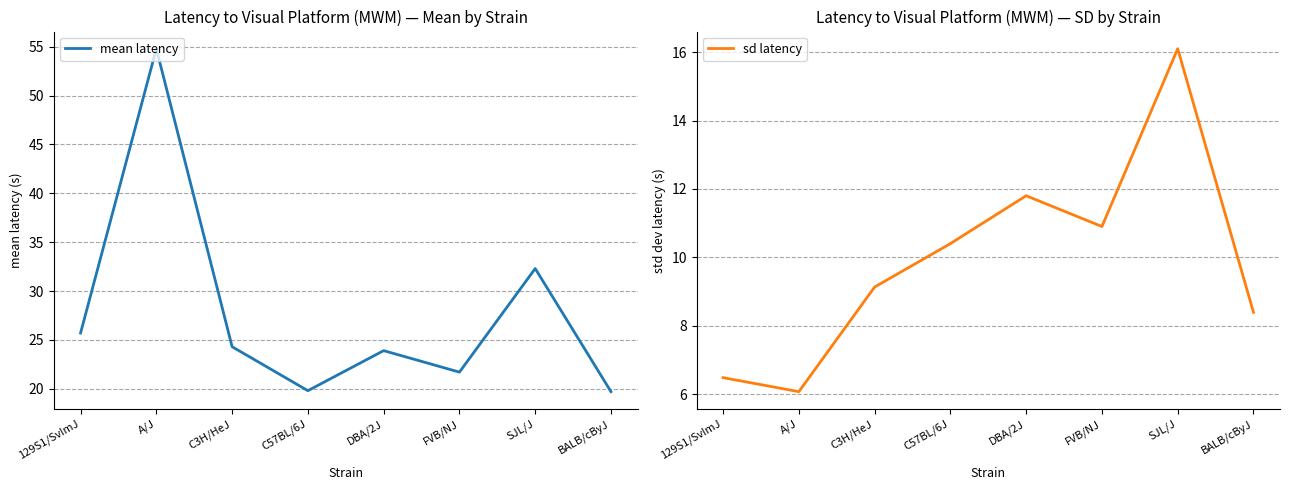

True or false: mean latency and sd latency intersect in this chart.

False